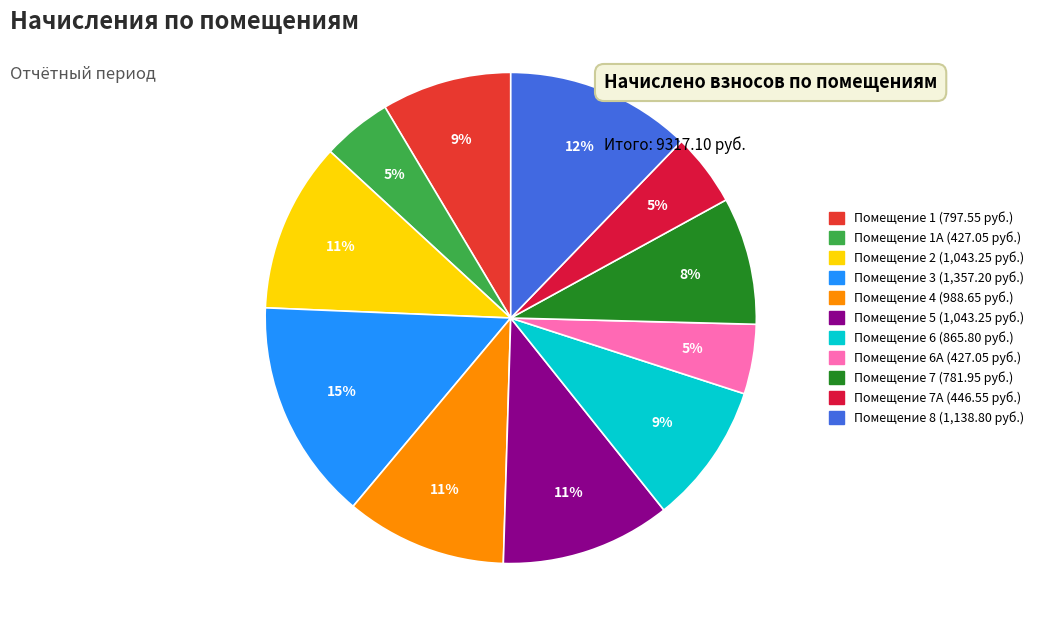

To the nearest percent, what is the average slice percentage?

9%